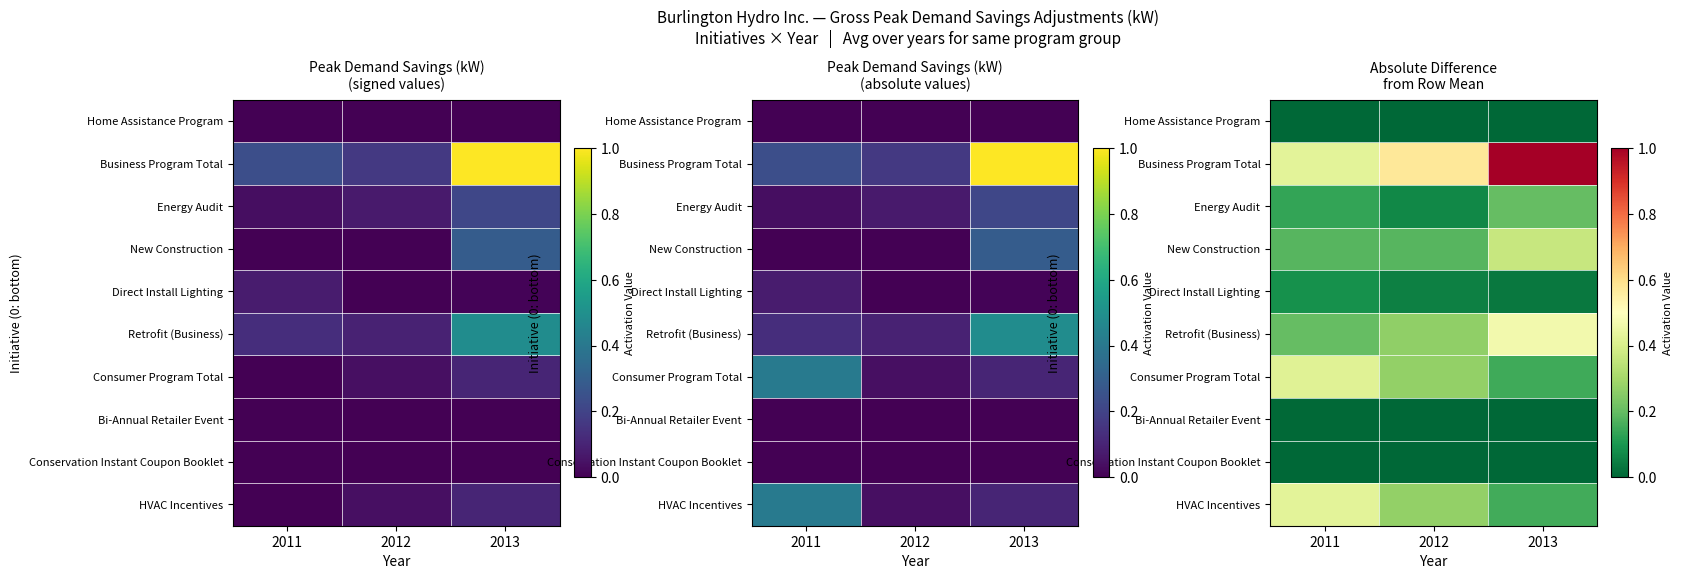

At which category is the sum across all series the highest?

2013